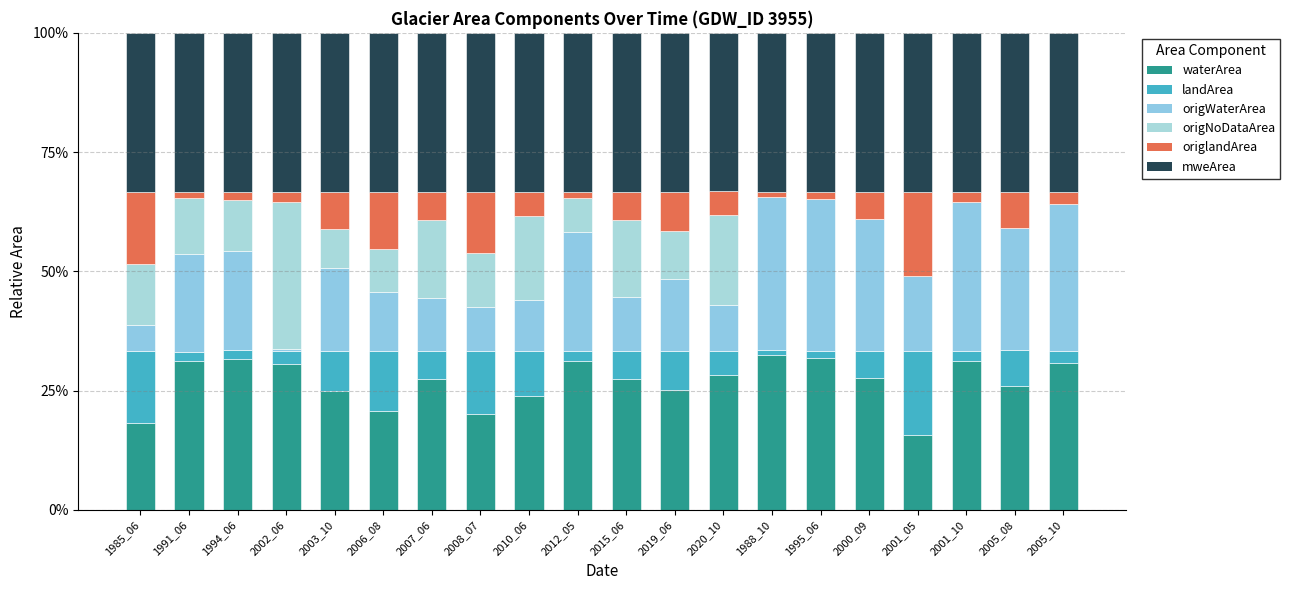

List the labels in order of origWaterArea value, largest first.

1988_10, 1995_06, 2001_10, 2005_10, 2000_09, 2005_08, 2012_05, 1994_06, 1991_06, 2003_10, 2001_05, 2019_06, 2006_08, 2015_06, 2007_06, 2010_06, 2020_10, 2008_07, 1985_06, 2002_06